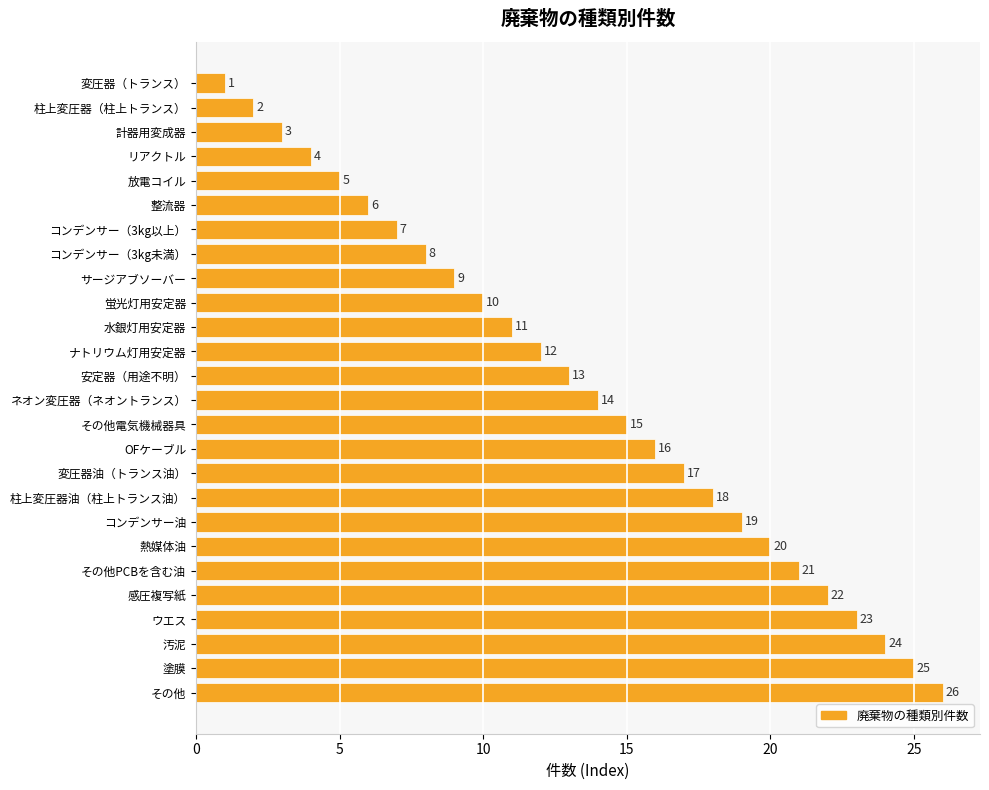

At which label is the value closest to 13?

安定器（用途不明）